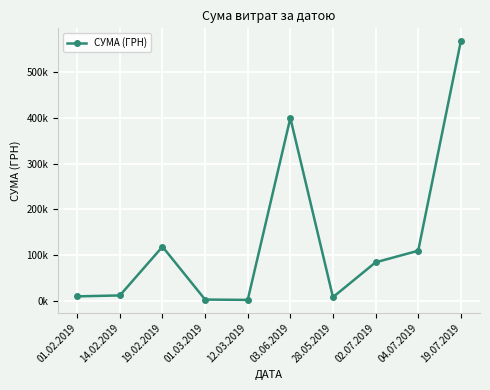

List the labels in order of value, smallest first.

12.03.2019, 01.03.2019, 28.05.2019, 01.02.2019, 14.02.2019, 02.07.2019, 04.07.2019, 19.02.2019, 03.06.2019, 19.07.2019